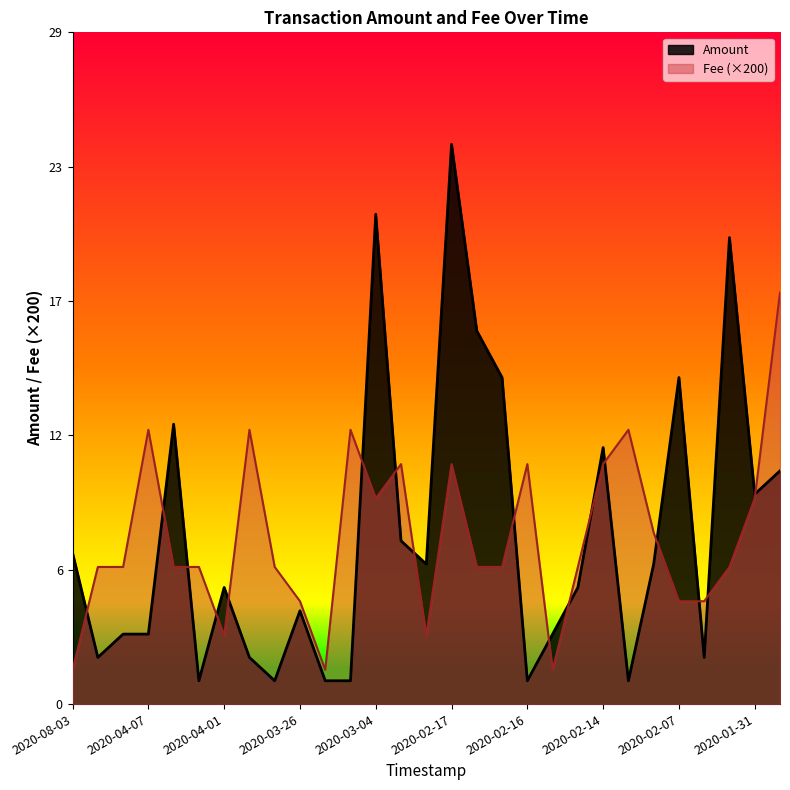

Is the value of Amount at 2020-02-23 greater than the value of Fee at 2020-01-31?

No